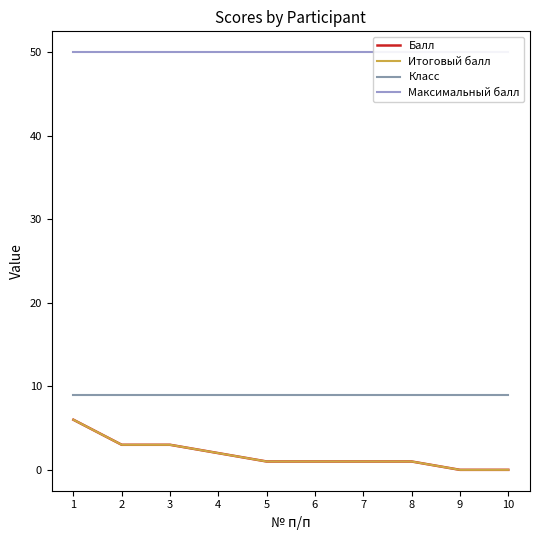

Count the number of categories in the chart.

10